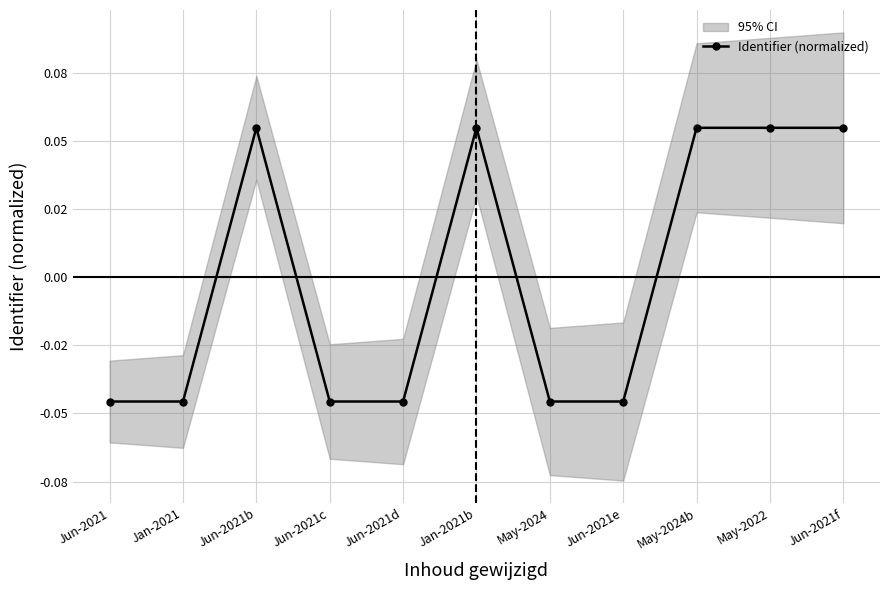

Rank the categories by value from lowest to highest.

Jun-2021, Jan-2021, Jun-2021d, Jun-2021c, May-2024, Jun-2021e, Jun-2021b, Jan-2021b, May-2024b, May-2022, Jun-2021f